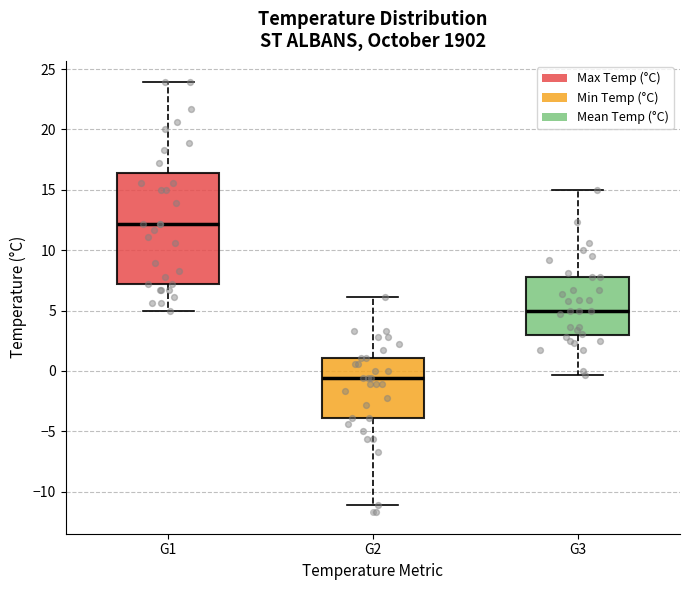

Reading left to right, transcribe this box plot: for each box, give where its median line is, the range the box spans, and where its two whiskers end, as read against the y-axis. The values are not printed on the chart, so give them approximately, as read against the axis.

G1: median 12.0, box 7.0 to 16.5, whiskers 5.0 to 24.0
G2: median -0.5, box -4.0 to 1.0, whiskers -11.0 to 6.0
G3: median 5.0, box 3.0 to 8.0, whiskers -0.5 to 15.0